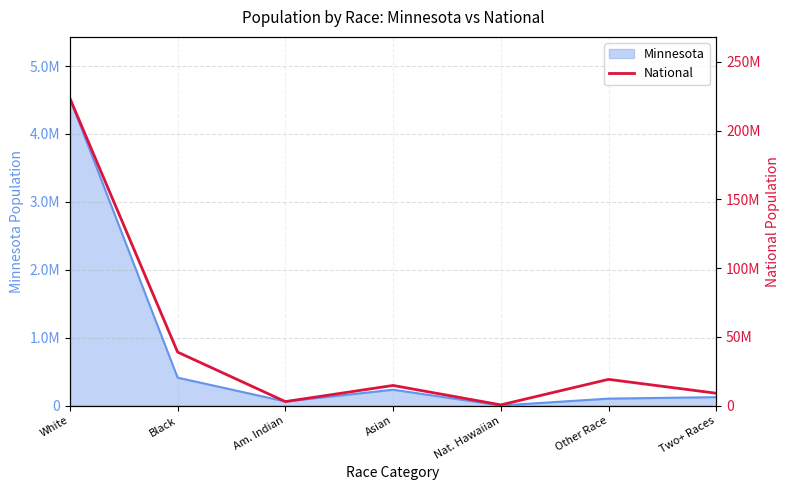

List the labels in order of value, smallest first.

Nat. Hawaiian, Am. Indian, Two+ Races, Asian, Other Race, Black, White